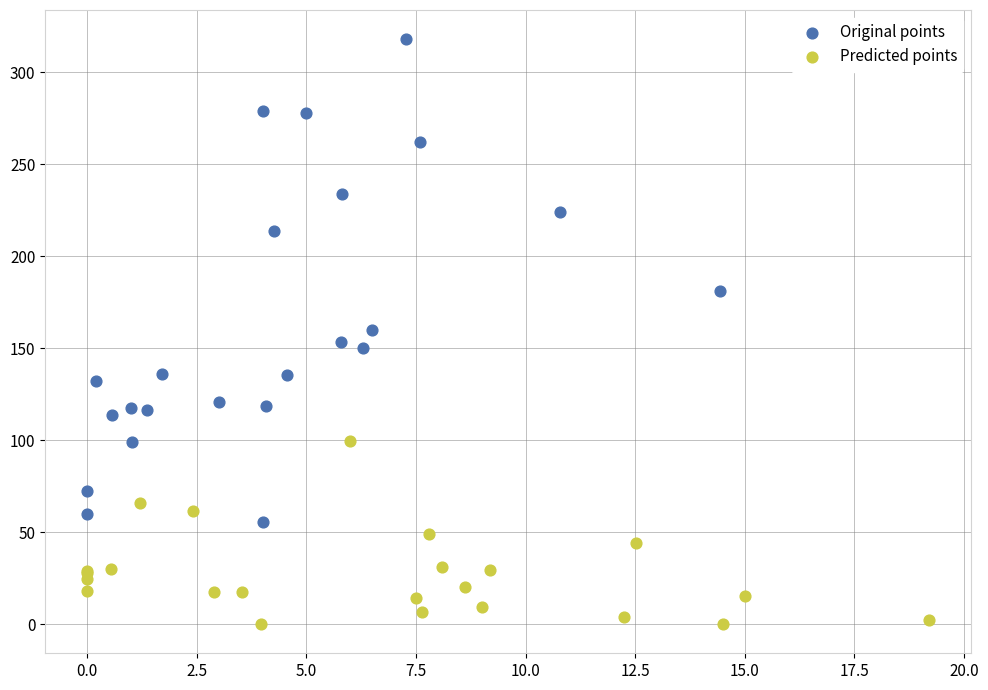

Which series reaches the maximum Y coordinate?

Original points